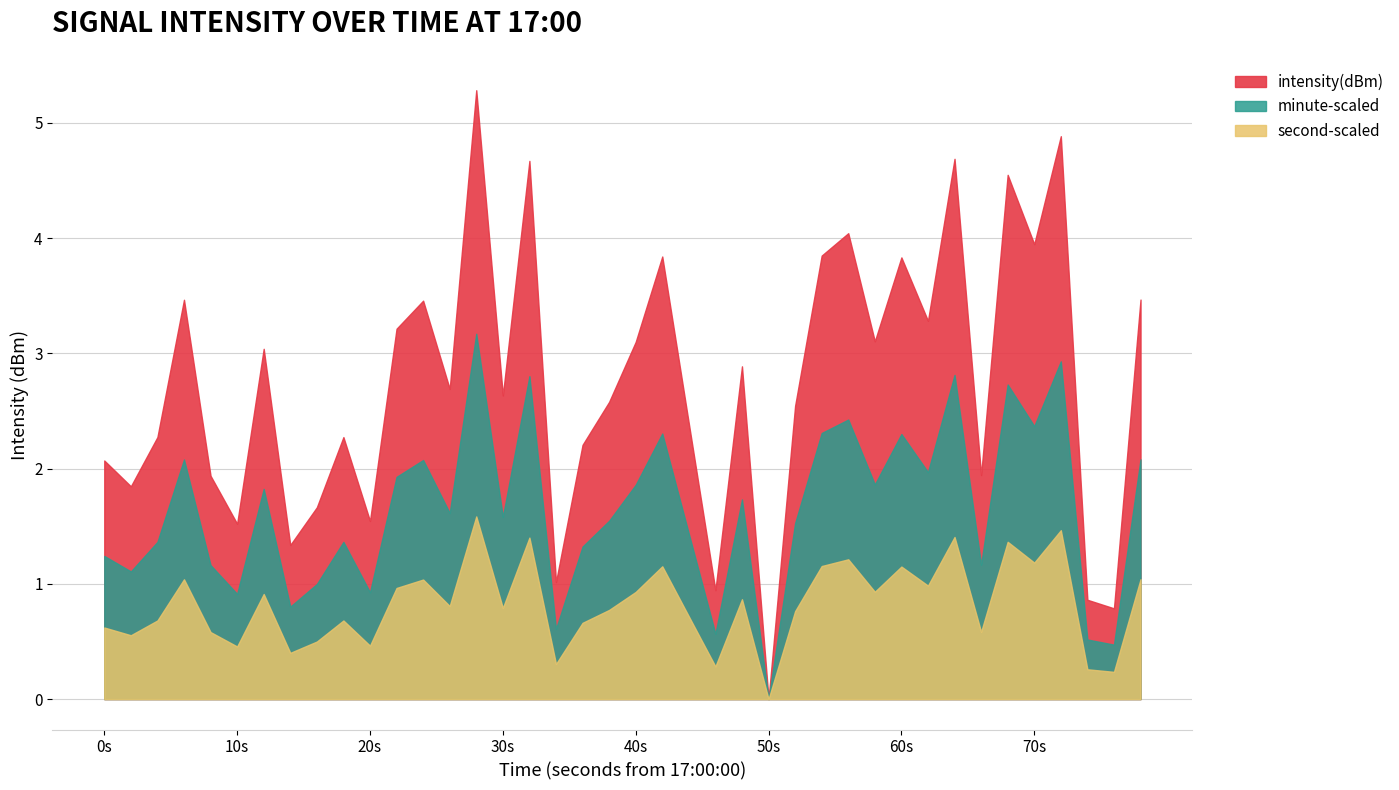

Between 35 and 29, which is larger?

35